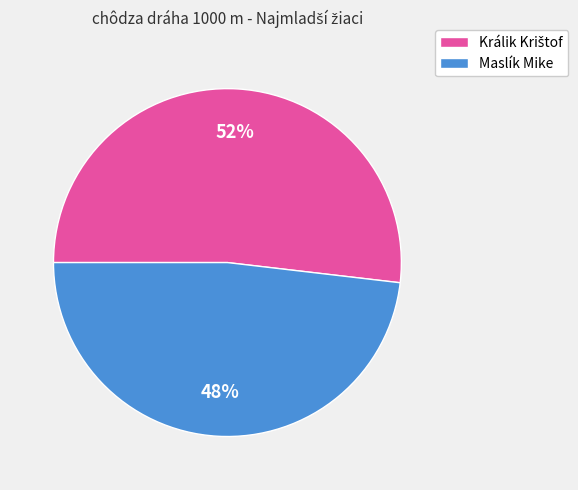

What is the smallest slice in the pie chart?

Maslík Mike